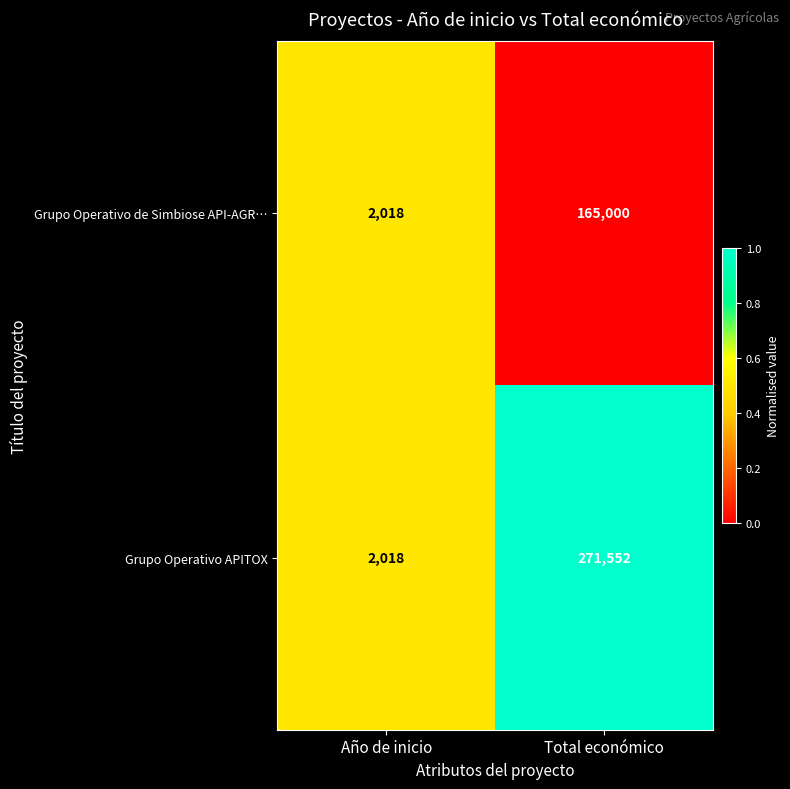

Rank the series by their average value, from lowest to highest.

Grupo Operativo de Simbiose API-AGR…, Grupo Operativo APITOX